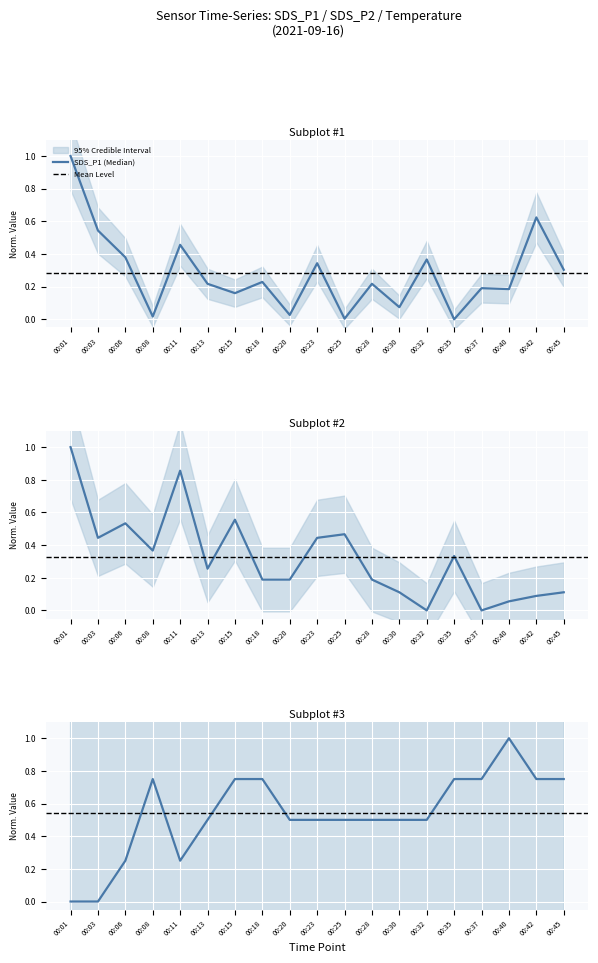

How many lines are shown in the chart?

3